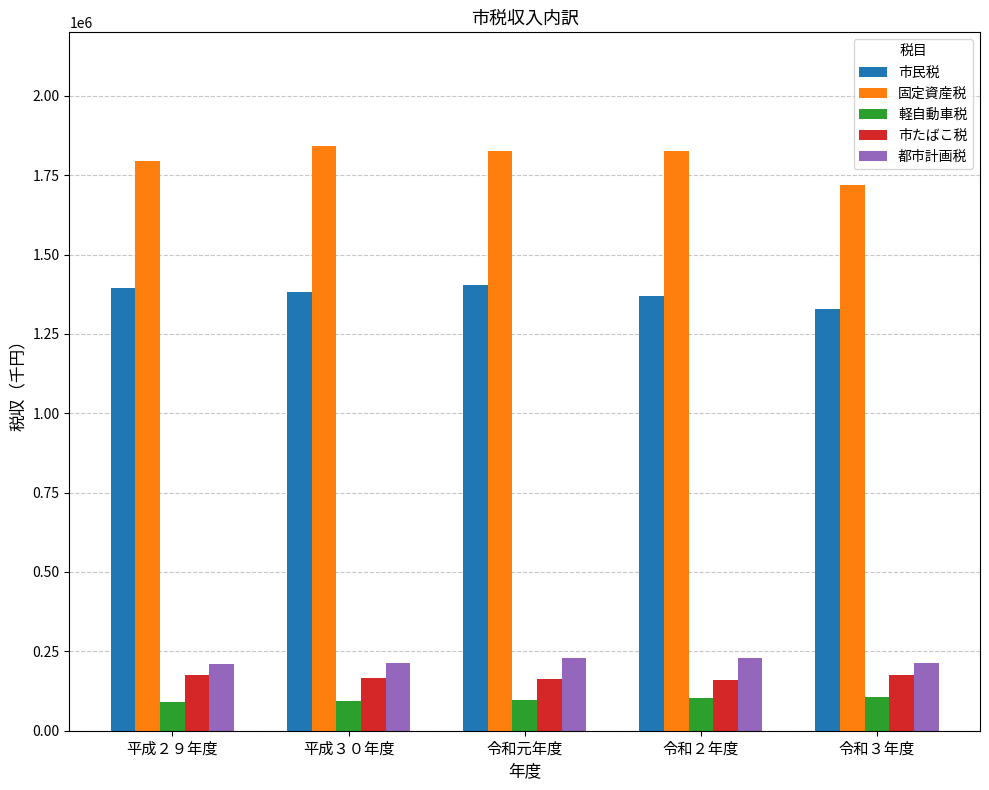

What is the spread (max minus min) of values at 平成３０年度?

1747416